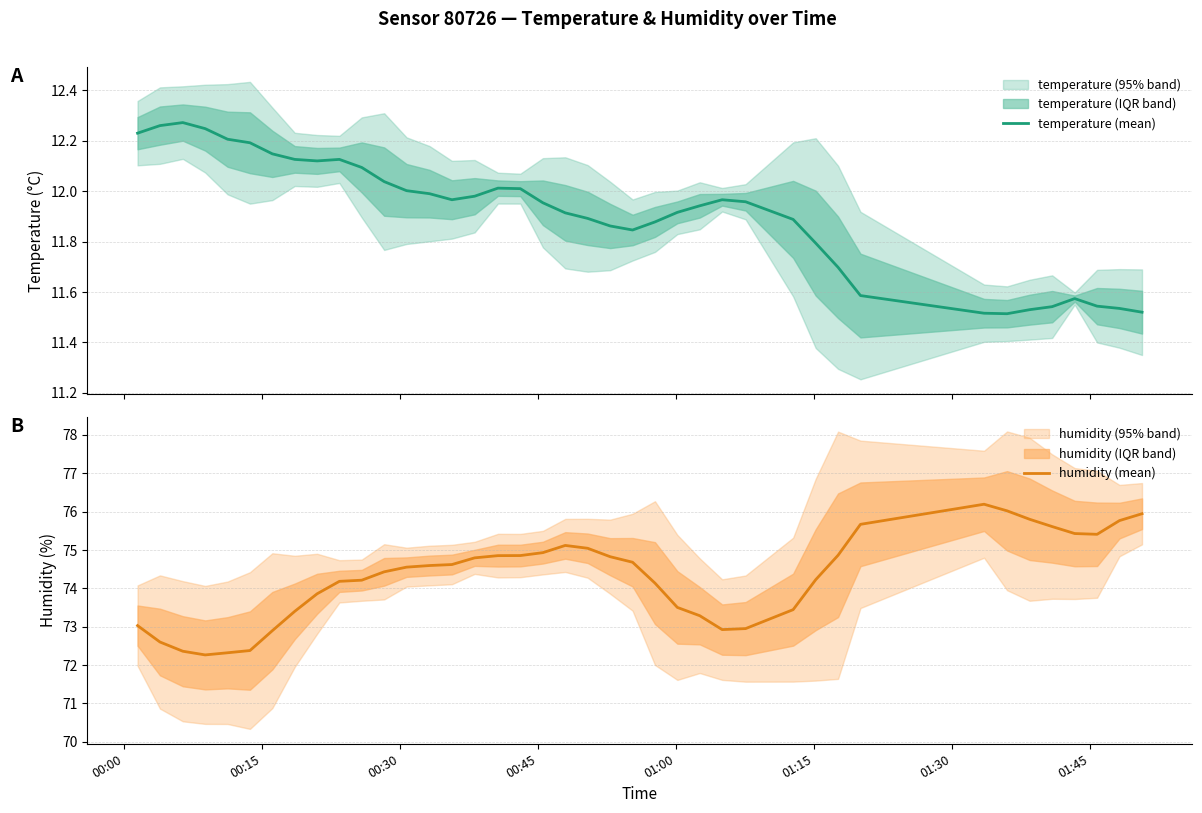

Is this an area chart (filled region under the line)?

No